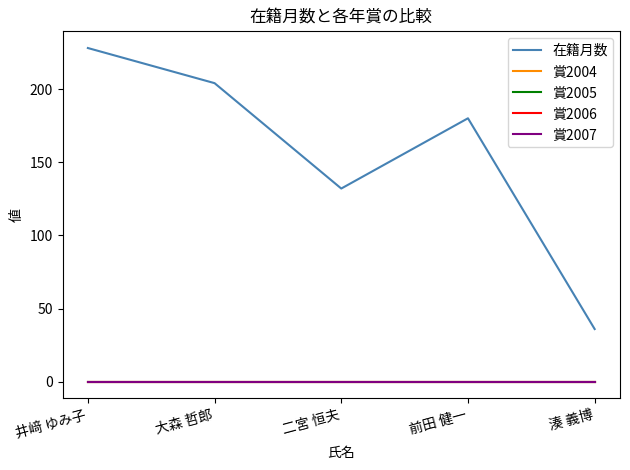

True or false: 賞2007 and 賞2005 cross at least once.

False